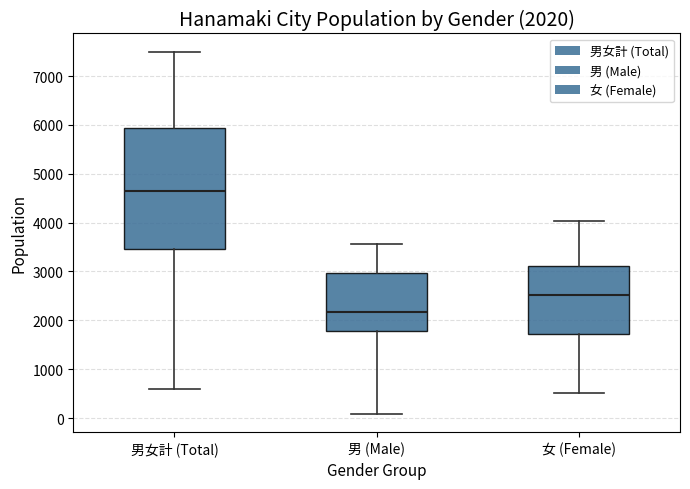

Which box is the tallest, from its lower edge to its upper edge?

男女計 (Total)